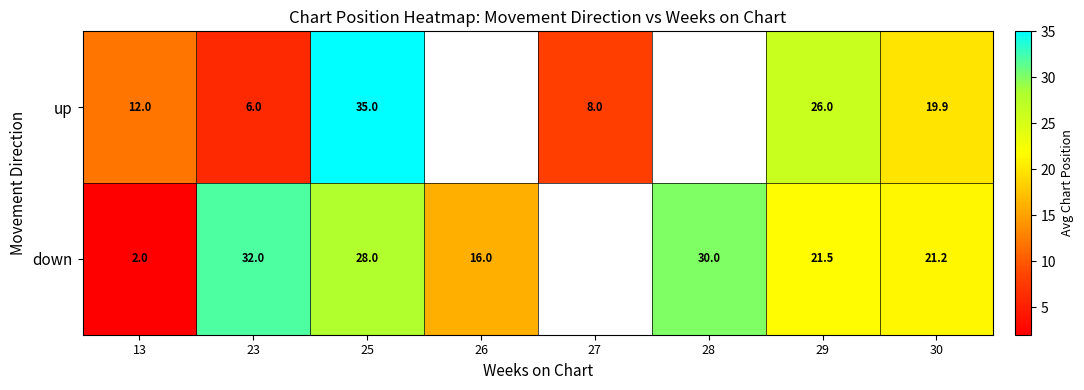

What is the total value across all series at 30?

41.1